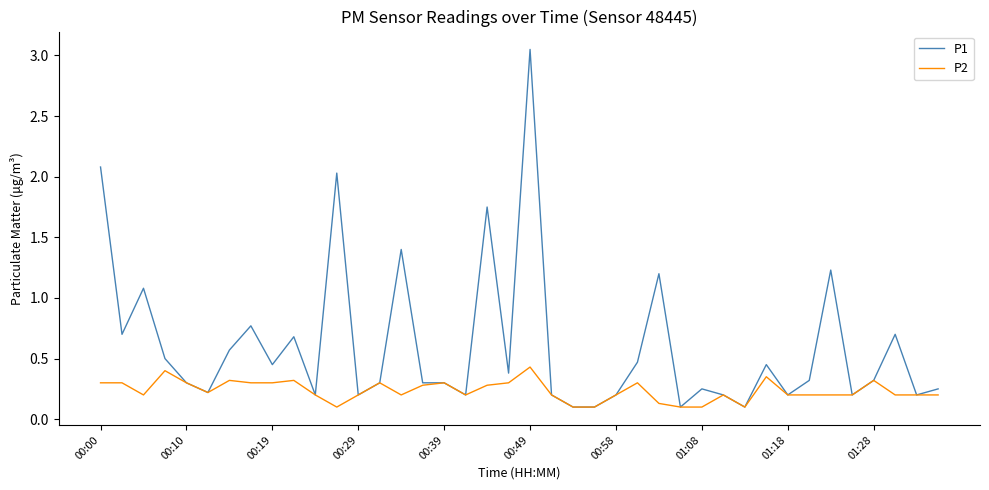

Rank the series by their average value, from highest to lowest.

P1, P2